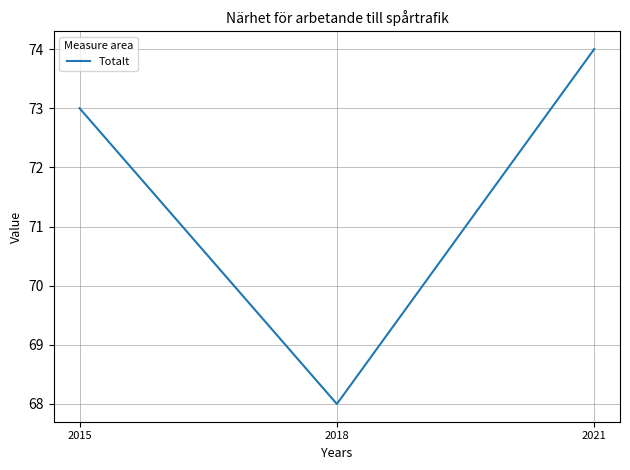

What is the minimum value shown in the chart?

68